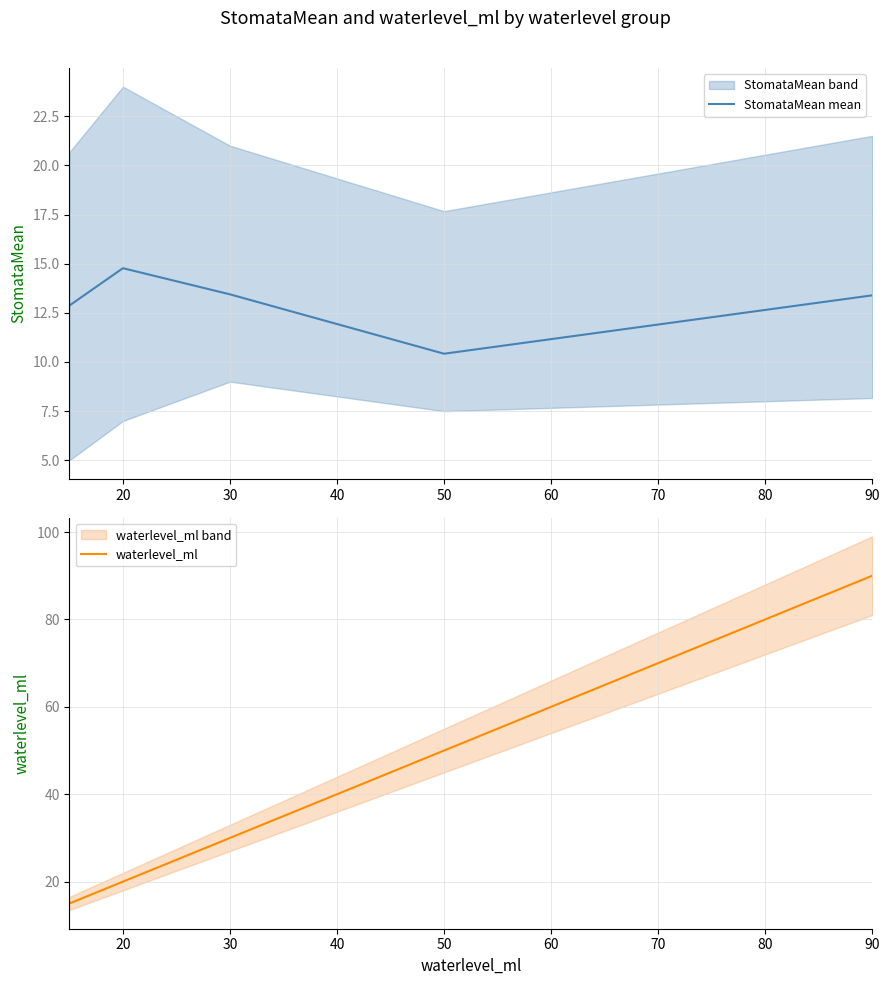

What is the total value across all series at 30?

43.4